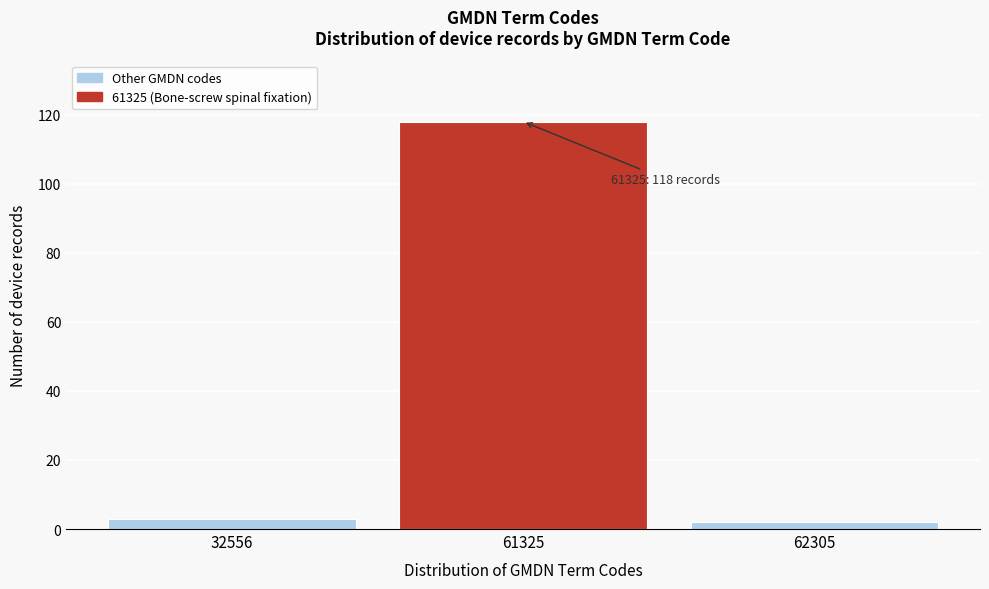

Reading right to left, transcribe all the data shown in this chart.

62305=2	61325=118	32556=3